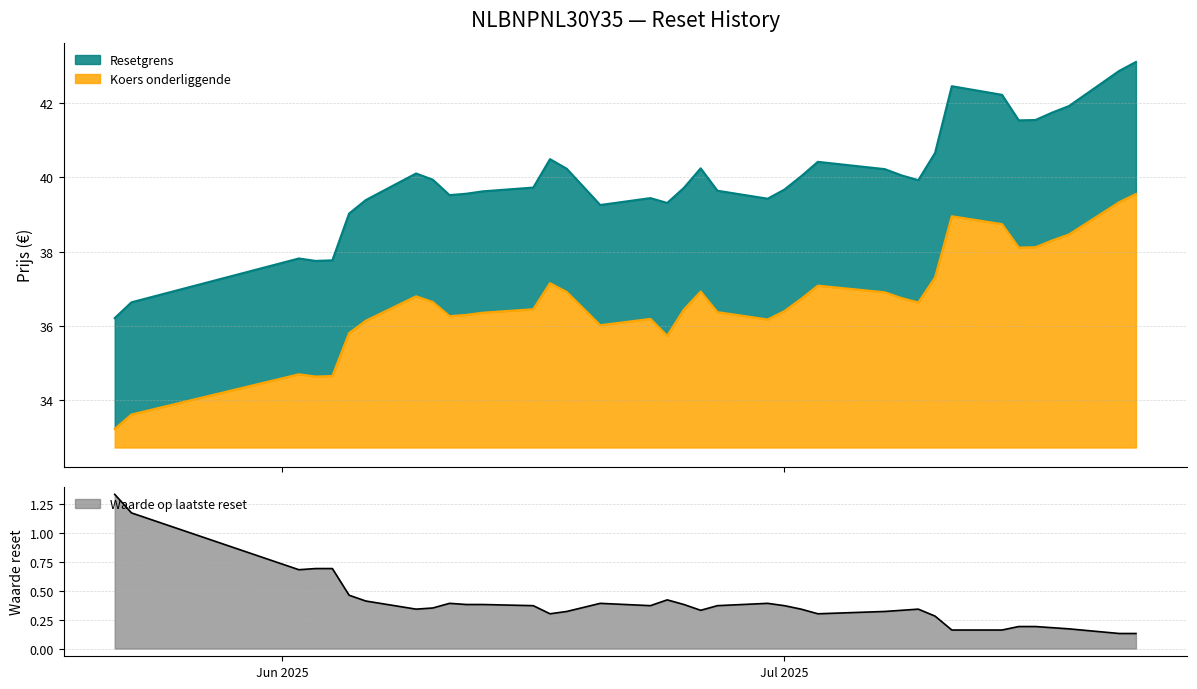

What is the minimum value for Koers onderliggende?

0.5